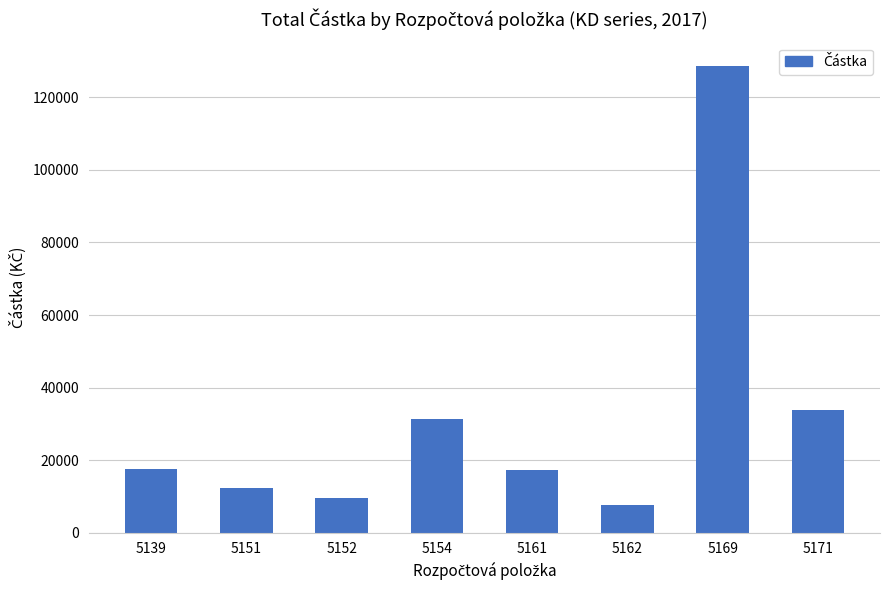

What is the approximate value at 5171?

33894.3